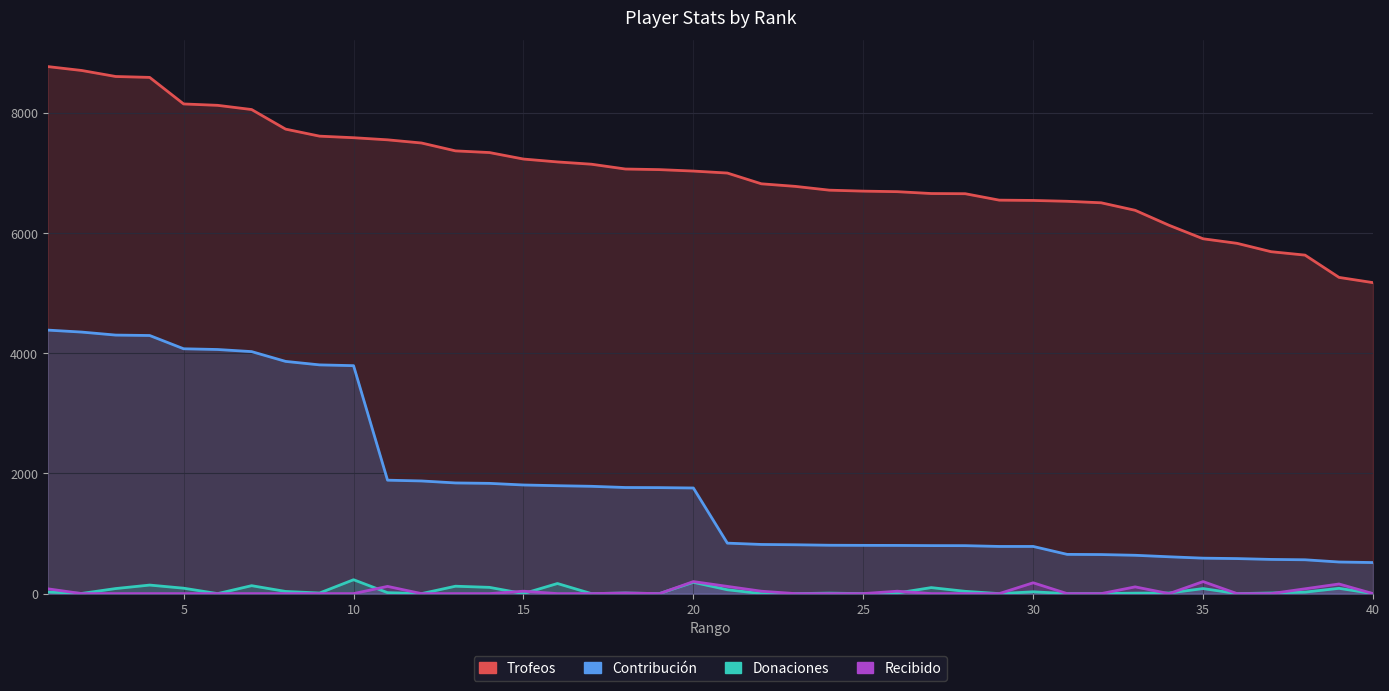

The Trofeos series shows 9772 at 23. True or false?

False